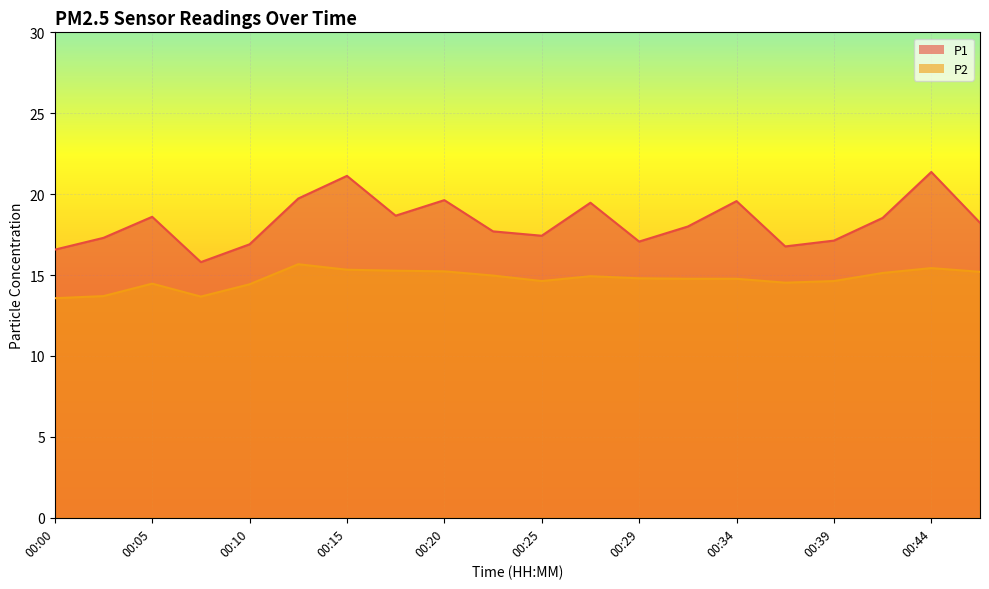

Is the value of P2 at 00:29 greater than the value of P1 at 00:02?

No